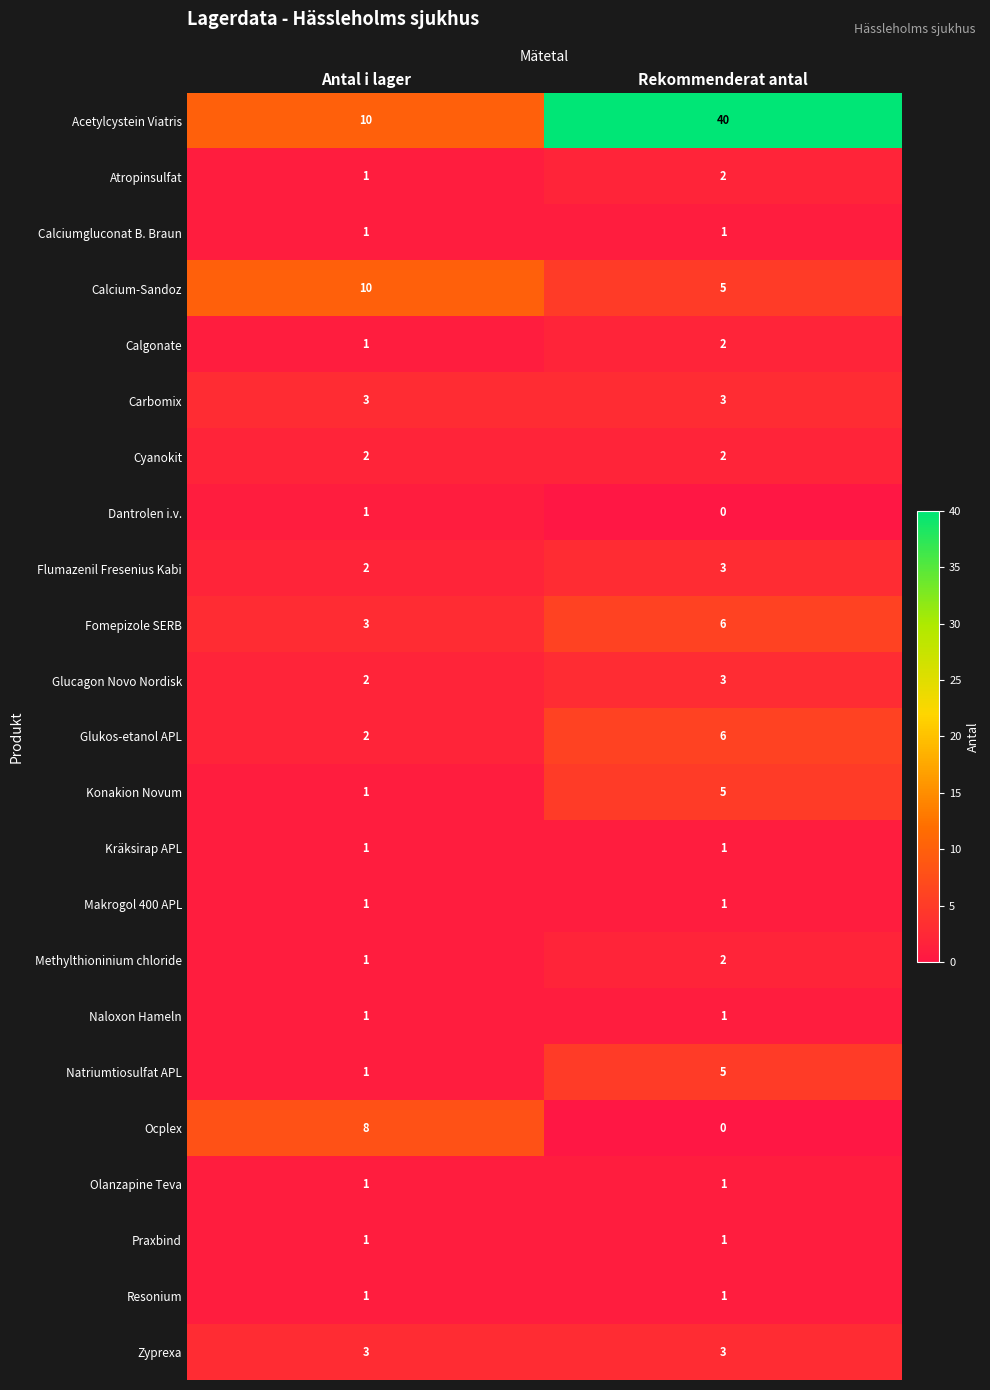

What is the spread (max minus min) of values at Rekommenderat antal?

40